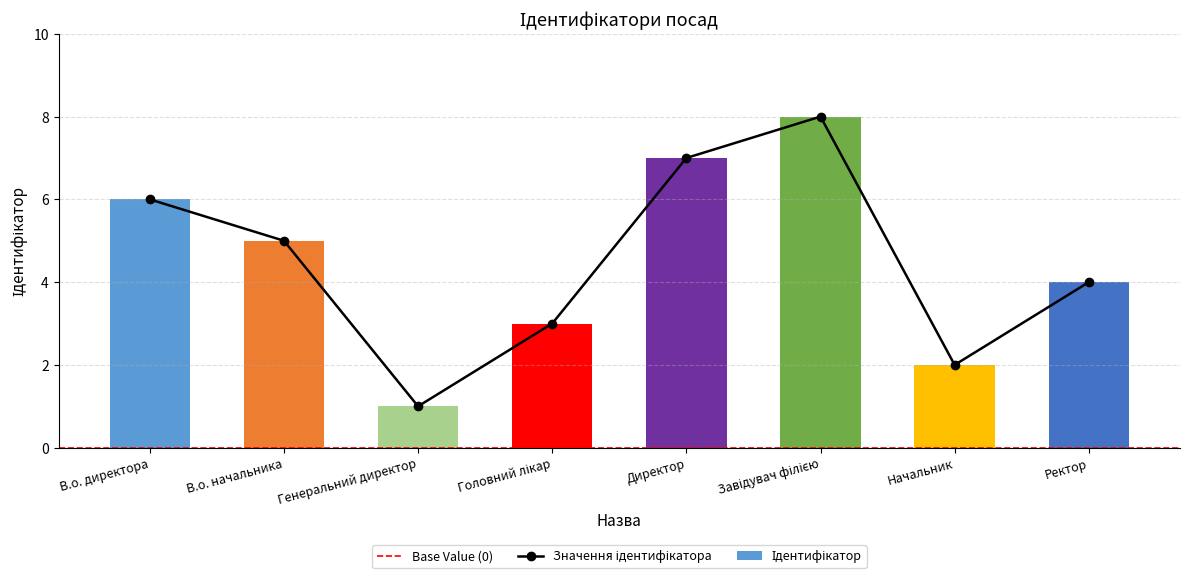

Reading left to right, transcribe all the data shown in this chart.

В.о. директора=6	В.о. начальника=5	Генеральний директор=1	Головний лікар=3	Директор=7	Завідувач філією=8	Начальник=2	Ректор=4